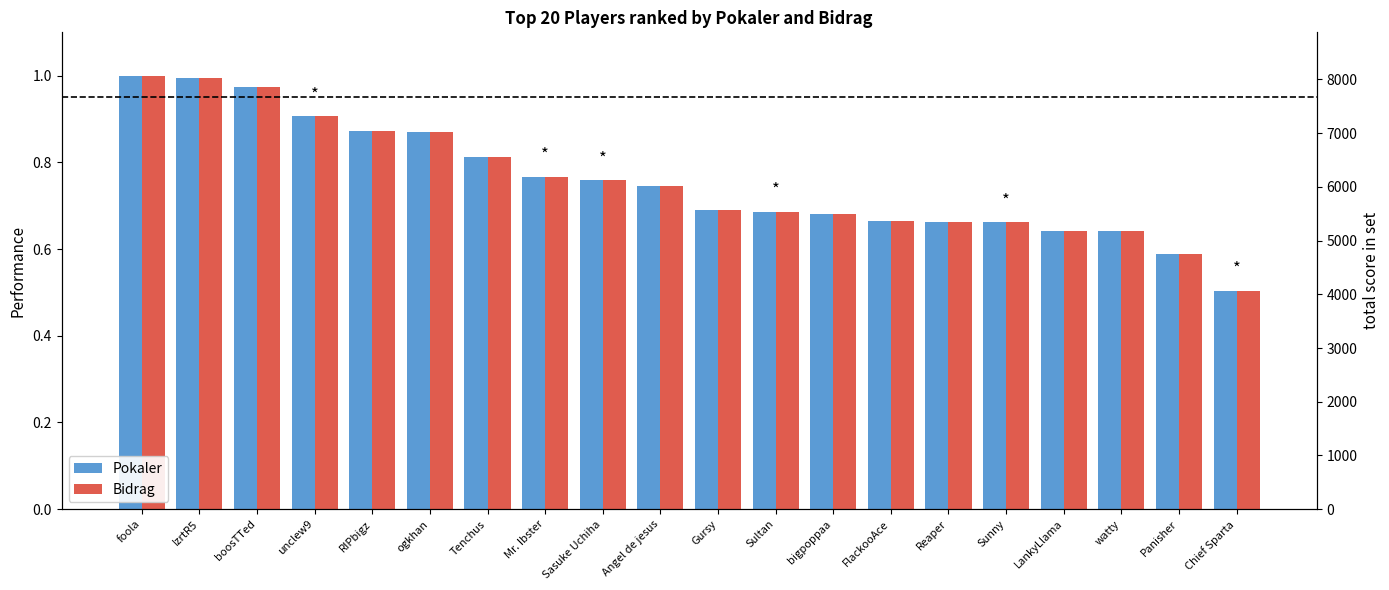

Reading right to left, list all the values displayed in this chart.

Pokaler: Chief Sparta=0.5	Panisher=0.6	watty=0.6	LankyLlama=0.6	Sunny=0.7	Reaper=0.7	FlackooAce=0.7	bigpoppaa=0.7	Sultan=0.7	Gursy=0.7	Angel de jesus=0.7	Sasuke Uchiha=0.8	Mr. Ibster=0.8	Tenchus=0.8	ogkhan=0.9	RIPbigz=0.9	unclew9=0.9	boosTTed=1.0	IzrtR5=1.0	foola=1.0
Bidrag: Chief Sparta=0.5	Panisher=0.6	watty=0.6	LankyLlama=0.6	Sunny=0.7	Reaper=0.7	FlackooAce=0.7	bigpoppaa=0.7	Sultan=0.7	Gursy=0.7	Angel de jesus=0.7	Sasuke Uchiha=0.8	Mr. Ibster=0.8	Tenchus=0.8	ogkhan=0.9	RIPbigz=0.9	unclew9=0.9	boosTTed=1.0	IzrtR5=1.0	foola=1.0